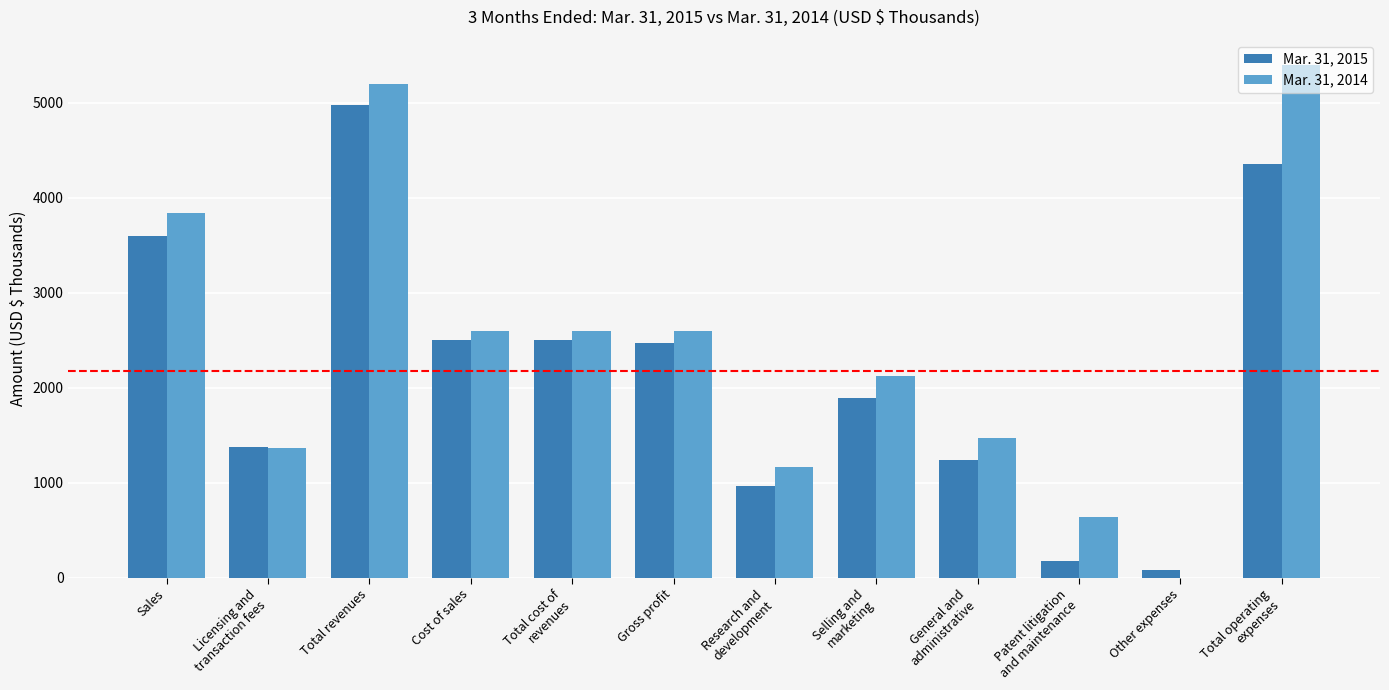

The value of Mar. 31, 2015 at Total revenues is 2213. True or false?

False